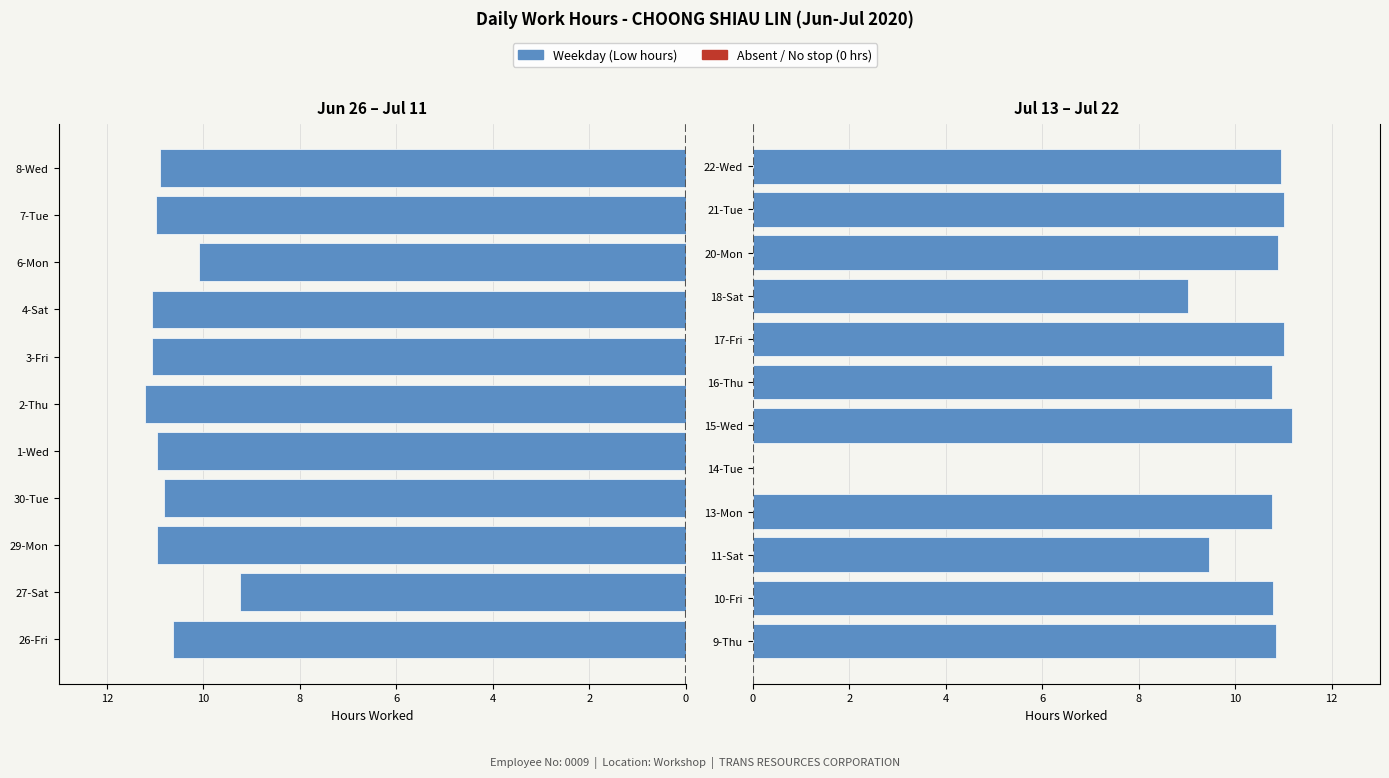

Are the bars grouped side by side (vs. stacked)?

No